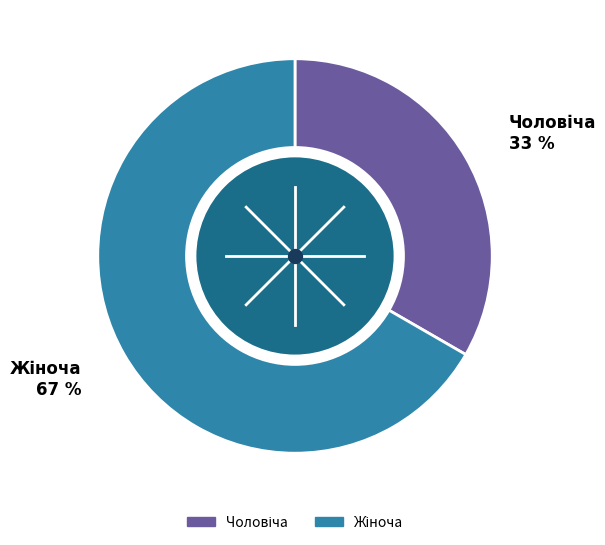

Is there a majority slice in this chart?

Yes